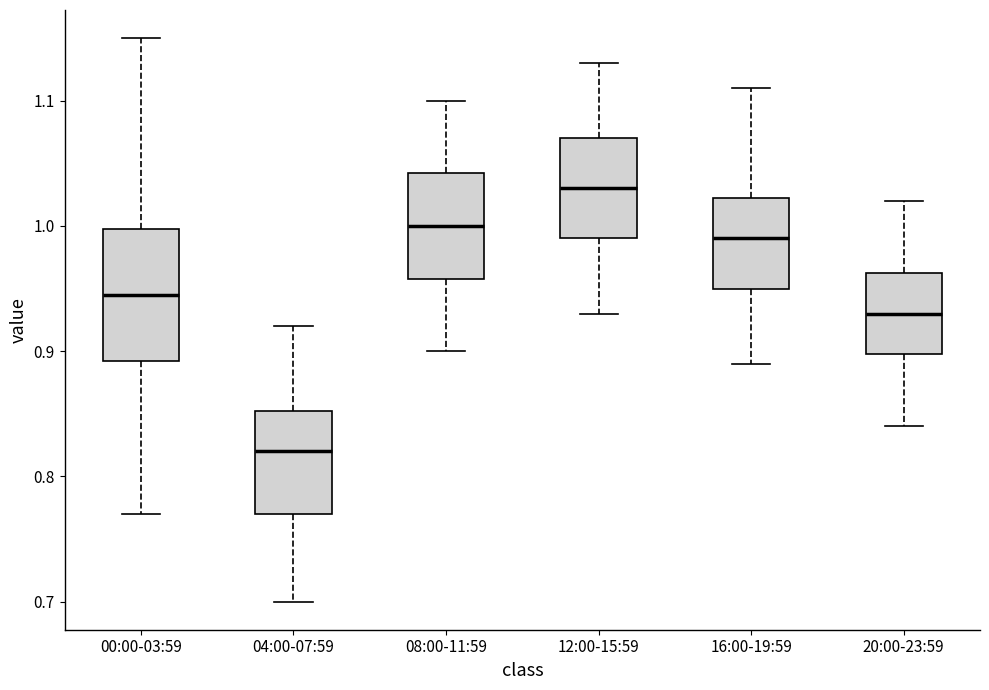

Which box is the tallest, from its lower edge to its upper edge?

00:00-03:59